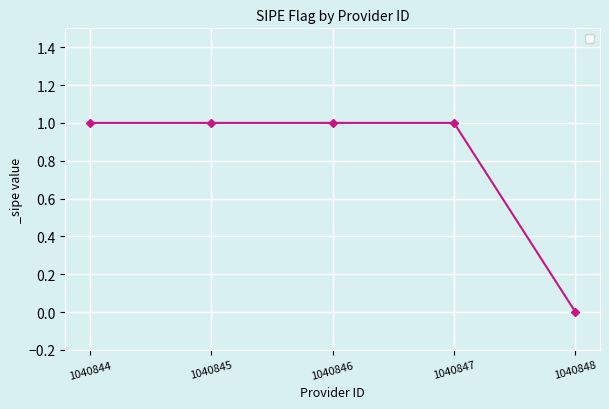

Reading left to right, transcribe all the data shown in this chart.

1040844=1	1040845=1	1040846=1	1040847=1	1040848=0